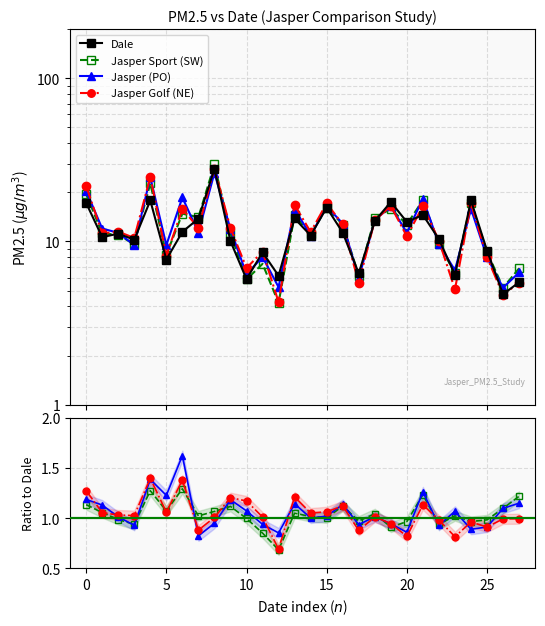

Does the chart display data point markers on the line(s)?

Yes